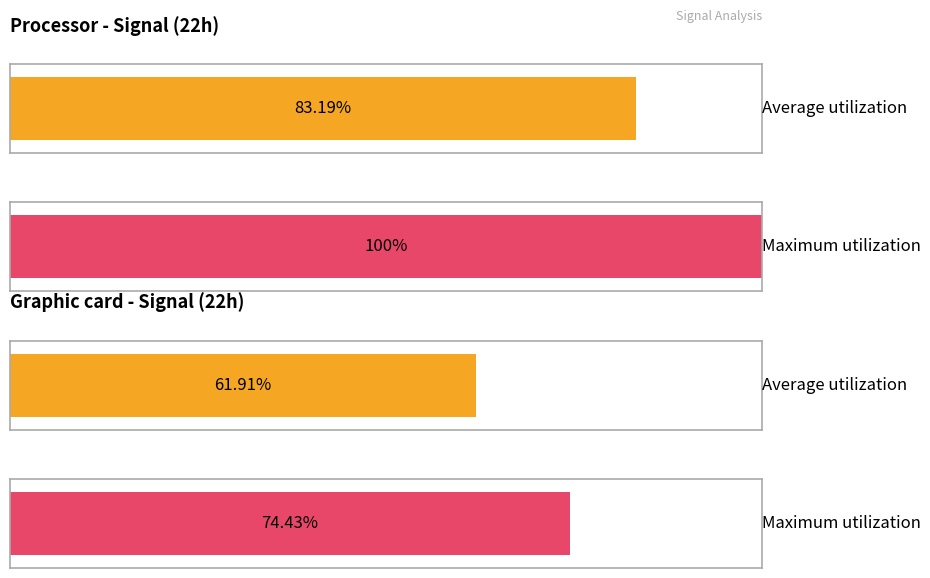

Are the bars horizontal?

Yes